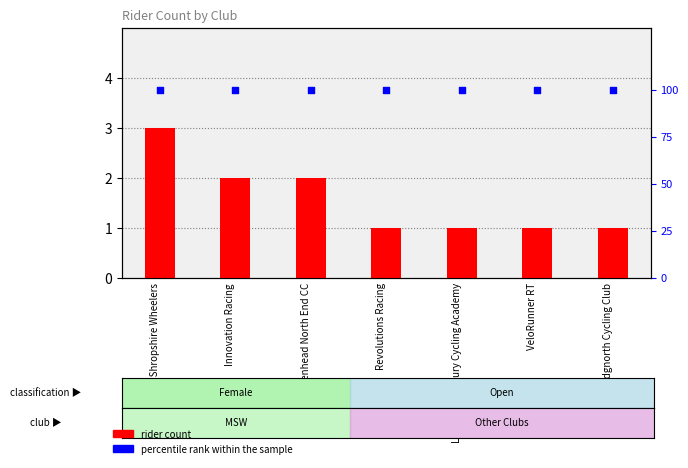

Is the value of rider count at VeloRunner RT greater than the value of percentile rank within the sample at Innovation Racing?

No